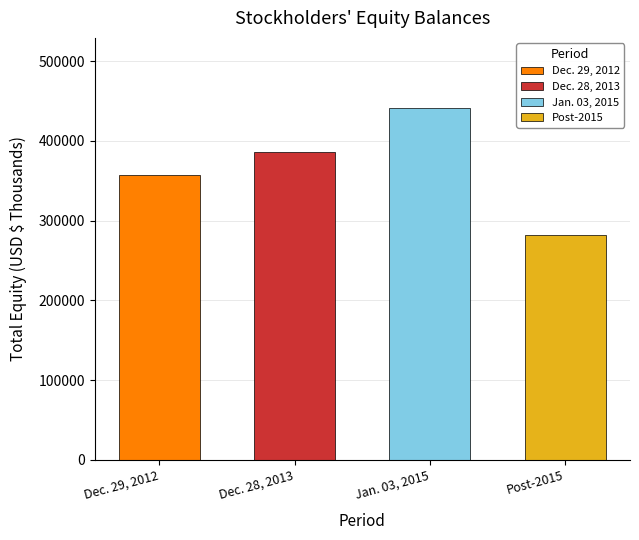

Is it true that the value at Dec. 28, 2013 is 385680?

True